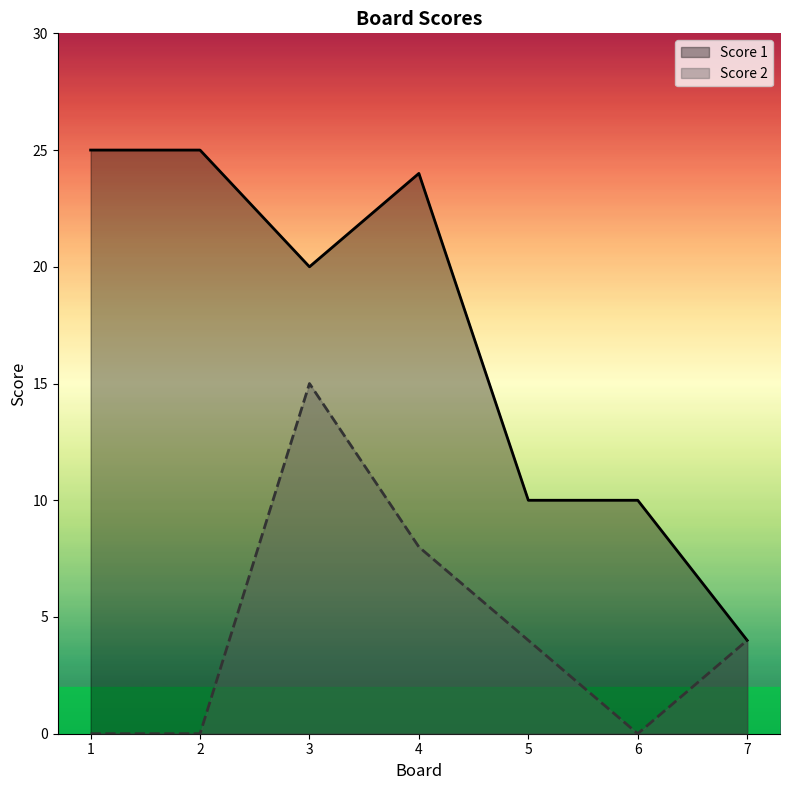

Reading left to right, transcribe all the data shown in this chart.

Score 1: 25	25	20	24	10	10	4
Score 2: 0	0	15	8	4	0	4